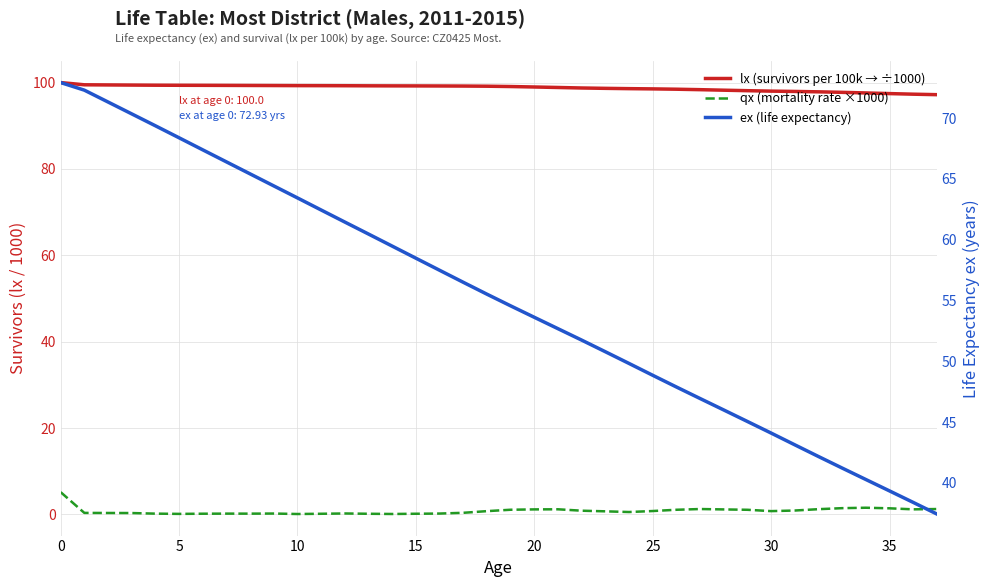

What is the difference between the maximum and second lowest values in the lx (survivors per 100k → ÷1000) series?

2.7